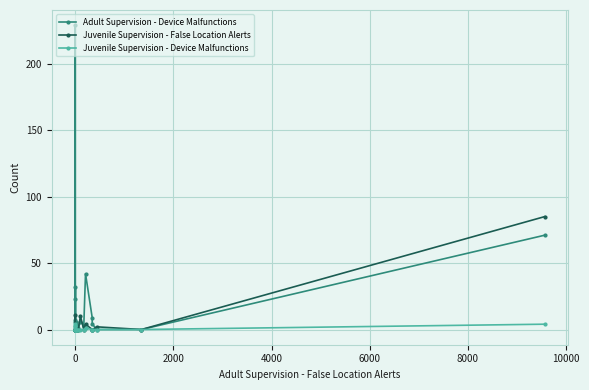

What is the difference between the maximum and minimum values in the Juvenile Supervision - False Location Alerts series?

85